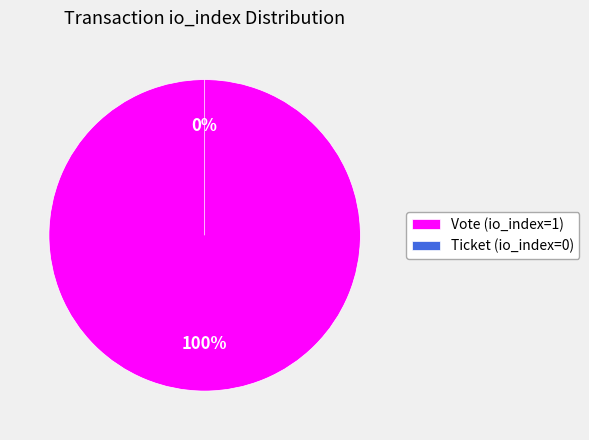

To the nearest percent, what is the combined percentage of Ticket (io_index=0) and Vote (io_index=1)?

100%